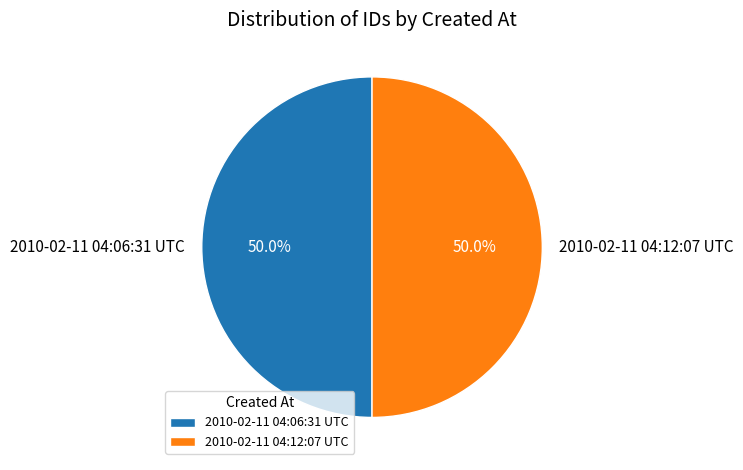

Approximately how many times larger is the value at 2010-02-11 04:12:07 UTC compared to 2010-02-11 04:06:31 UTC?

1.0